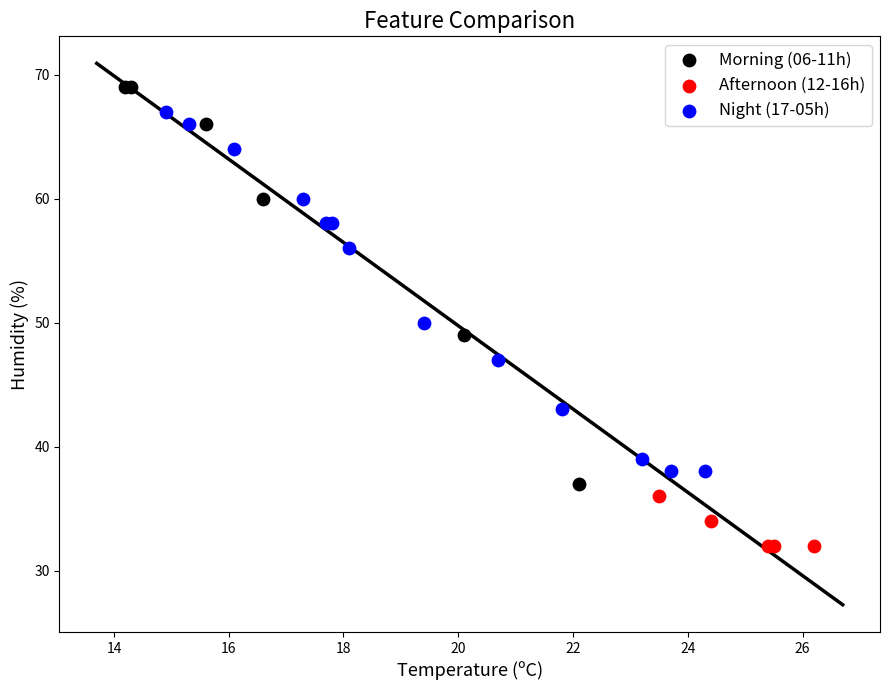

Which series contains the lowest Y value?

Afternoon (12-16h)